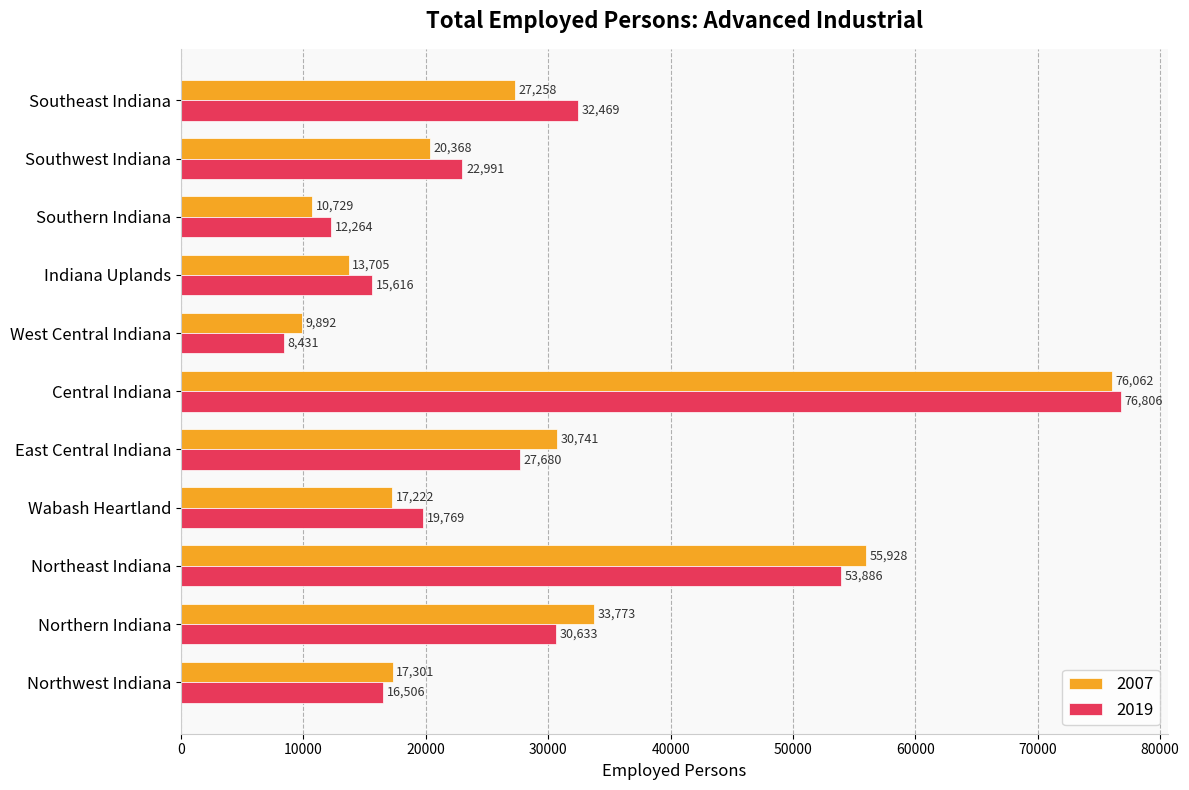

Which category has the highest value across all series?

Central Indiana